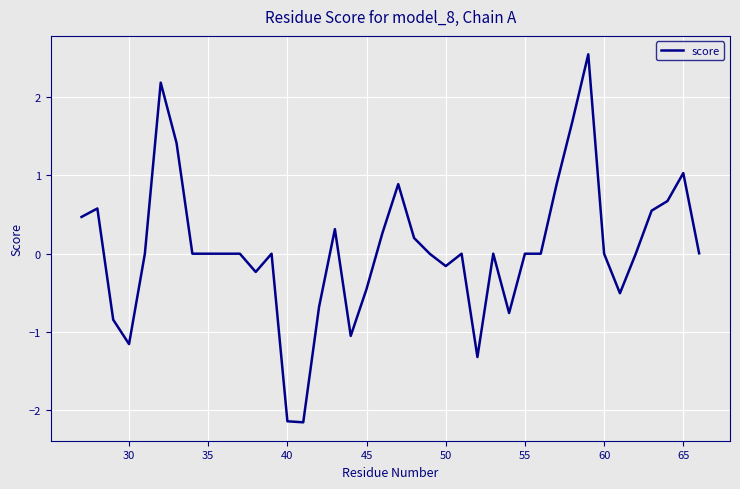

What is the greatest value displayed?

2.5